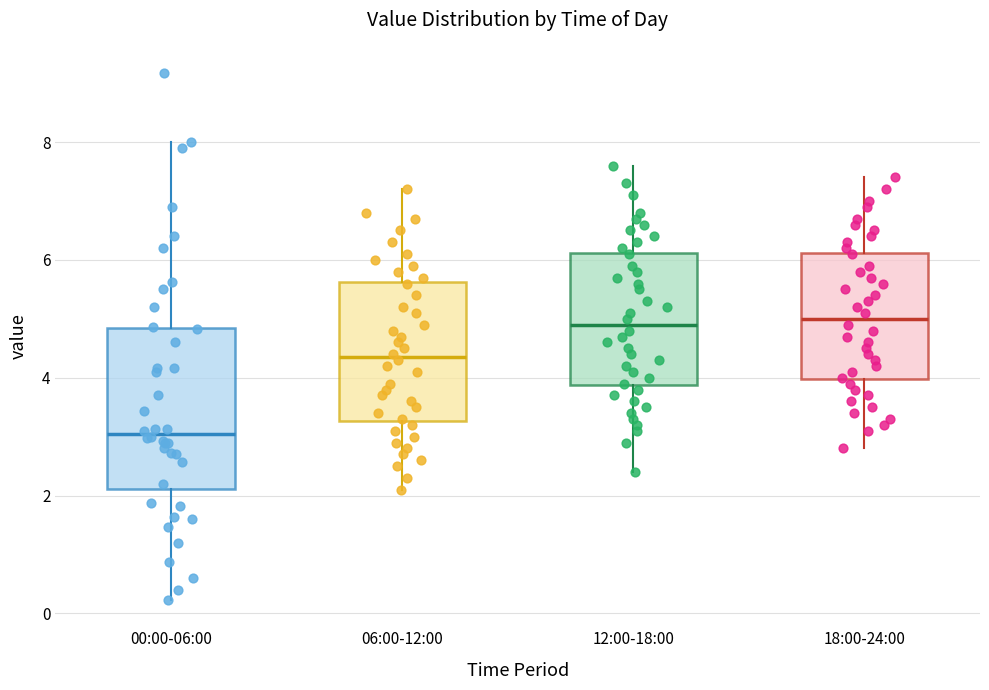

Where is the upper edge of the box for 12:00-18:00 on the y-axis? The values are not printed on the chart, so give them approximately, as read against the axis.

6.2